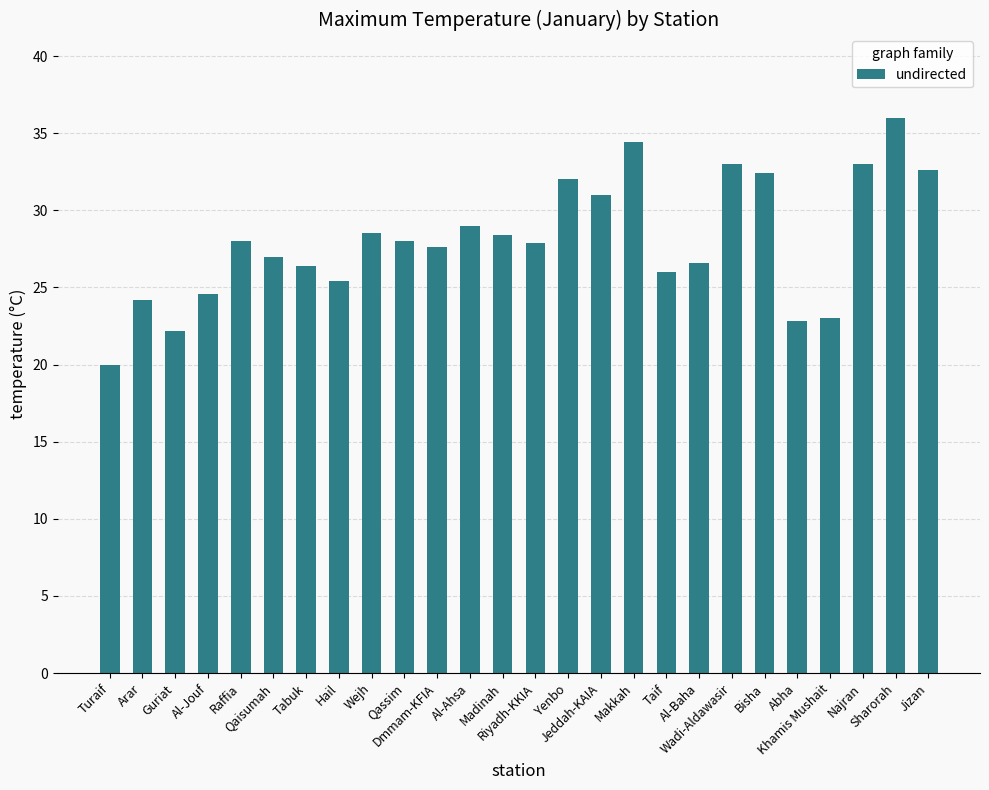

What is the greatest value displayed?

36.0